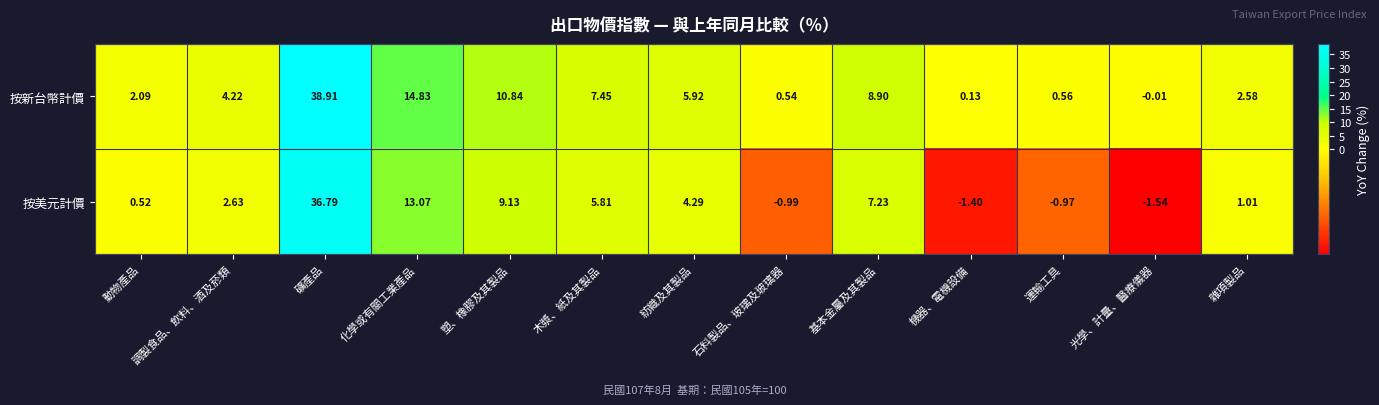

At which label does 按新台幣計價 first exceed 4?

調製食品、飲料、酒及菸類